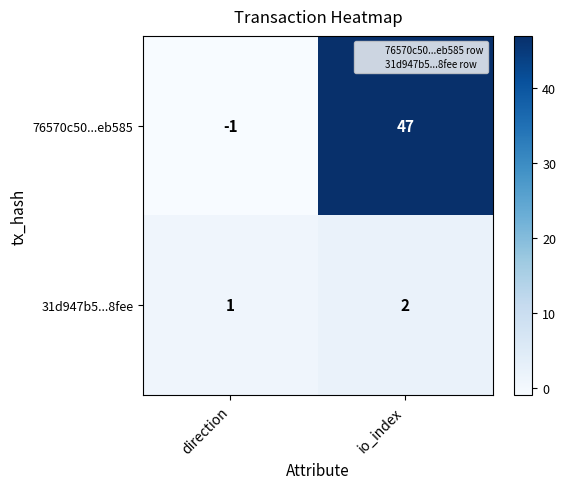

Reading left to right, list all the values displayed in this chart.

76570c50...eb585: direction=-1	io_index=47
31d947b5...8fee: direction=1	io_index=2